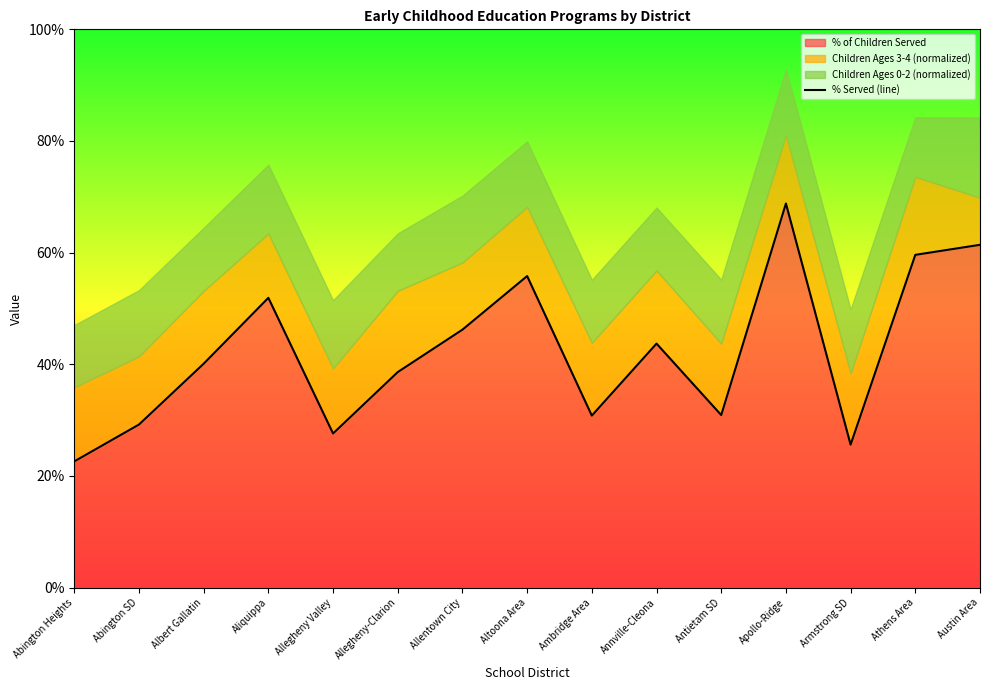

Rank the categories by value from lowest to highest.

Abington Heights, Armstrong SD, Allegheny Valley, Abington SD, Ambridge Area, Antietam SD, Allegheny-Clarion, Albert Gallatin, Annville-Cleona, Allentown City, Aliquippa, Altoona Area, Athens Area, Austin Area, Apollo-Ridge